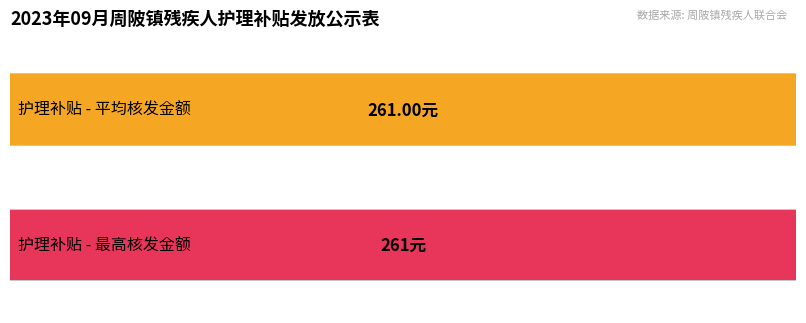

What is the minimum value for 核发金额（元）?

261